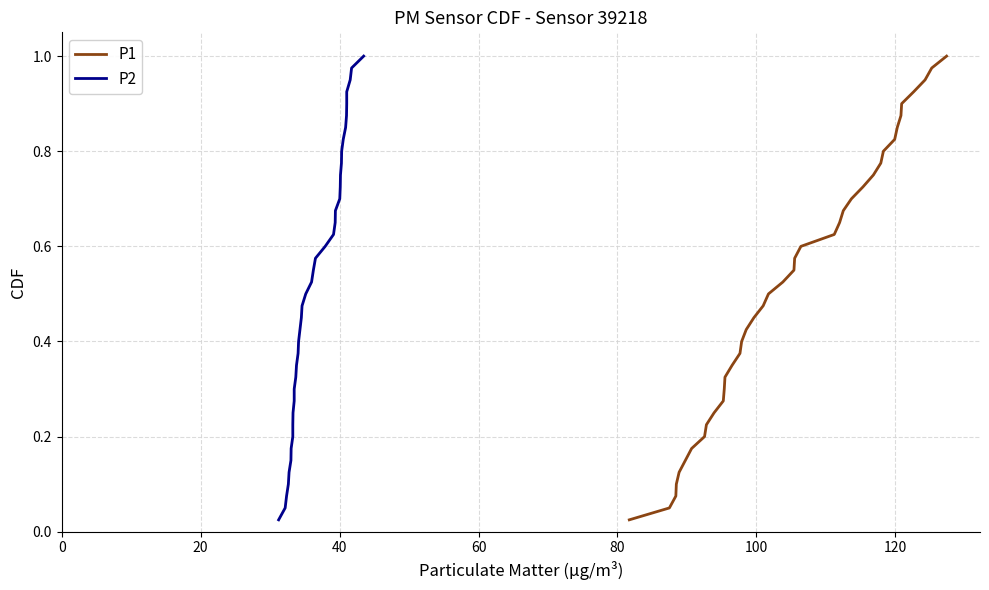

What are all the series names shown in the legend?

P1, P2